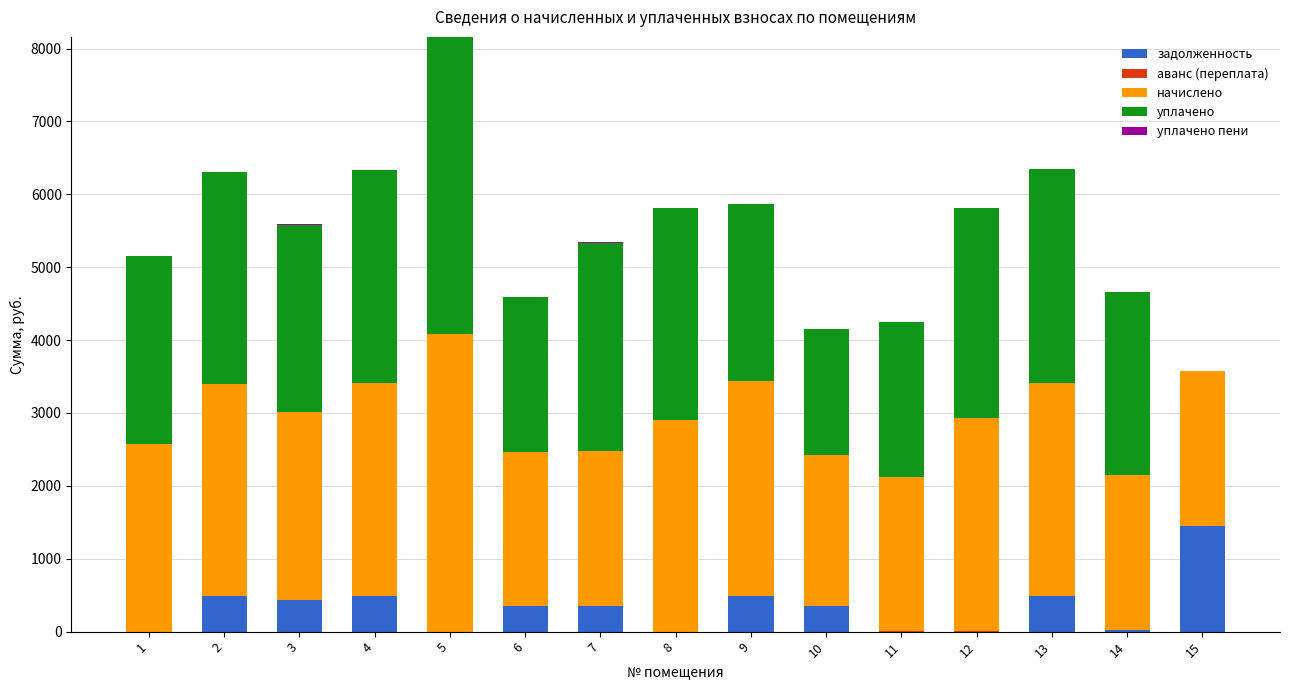

Does the chart contain stacked bars?

Yes